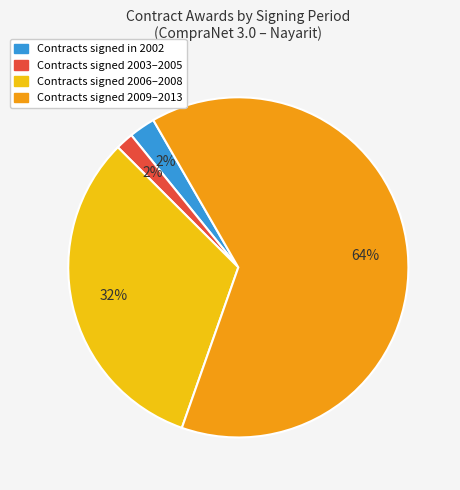

What is the largest slice in the pie chart?

Contracts signed 2009–2013